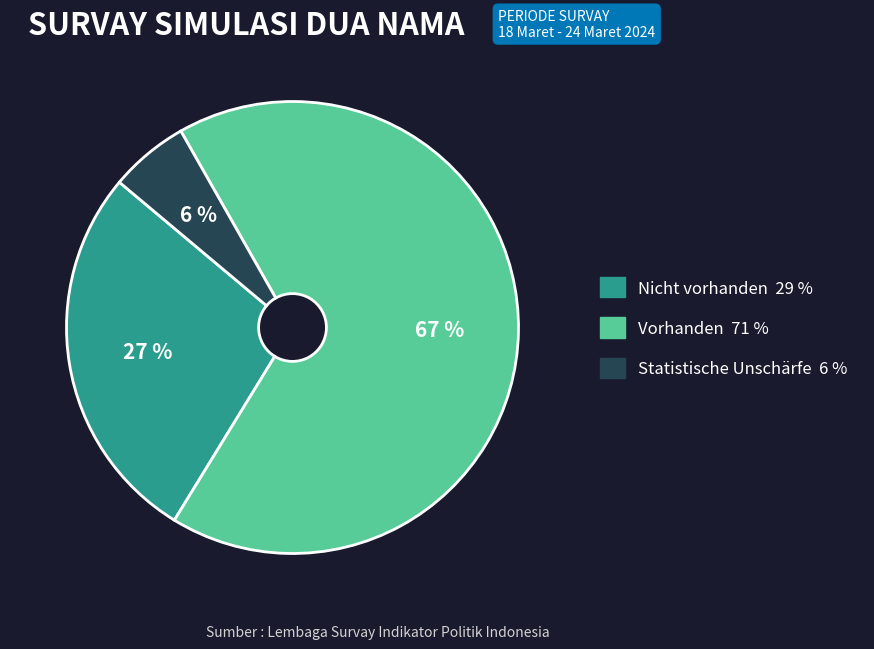

Which slice represents more than half of the pie?

Vorhanden